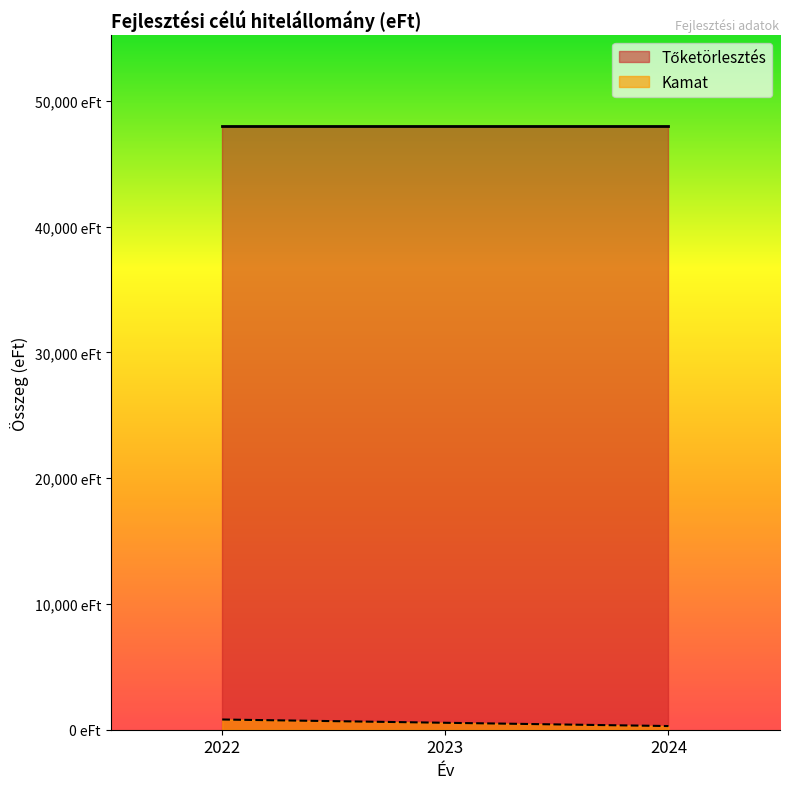

The value at 2022 is 812. True or false?

True